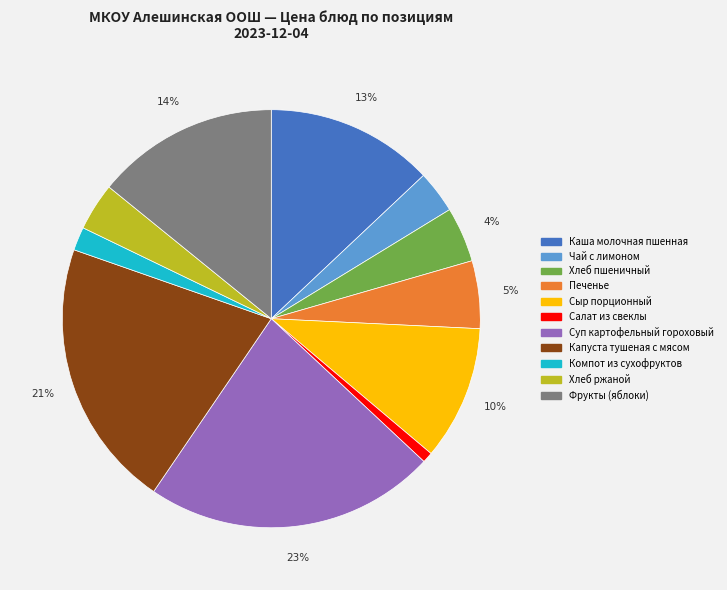

What is the ratio of the value at Чай с лимоном to the value at Фрукты (яблоки)?

0.2